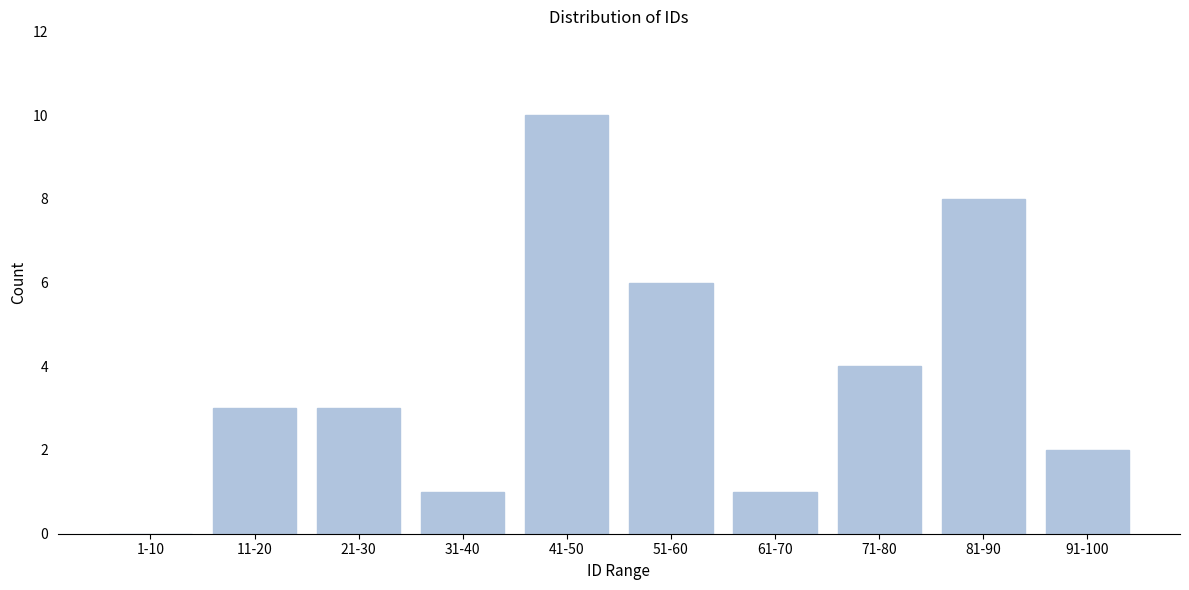

Reading left to right, what are all the values shown in this chart?

1-10=0	11-20=3	21-30=3	31-40=1	41-50=10	51-60=6	61-70=1	71-80=4	81-90=8	91-100=2